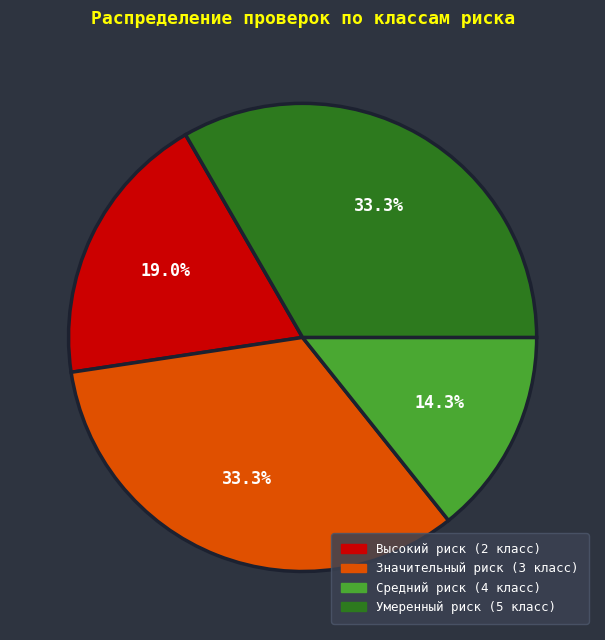

Which has a higher value, Умеренный риск (5 класс) or Средний риск (4 класс)?

Умеренный риск (5 класс)